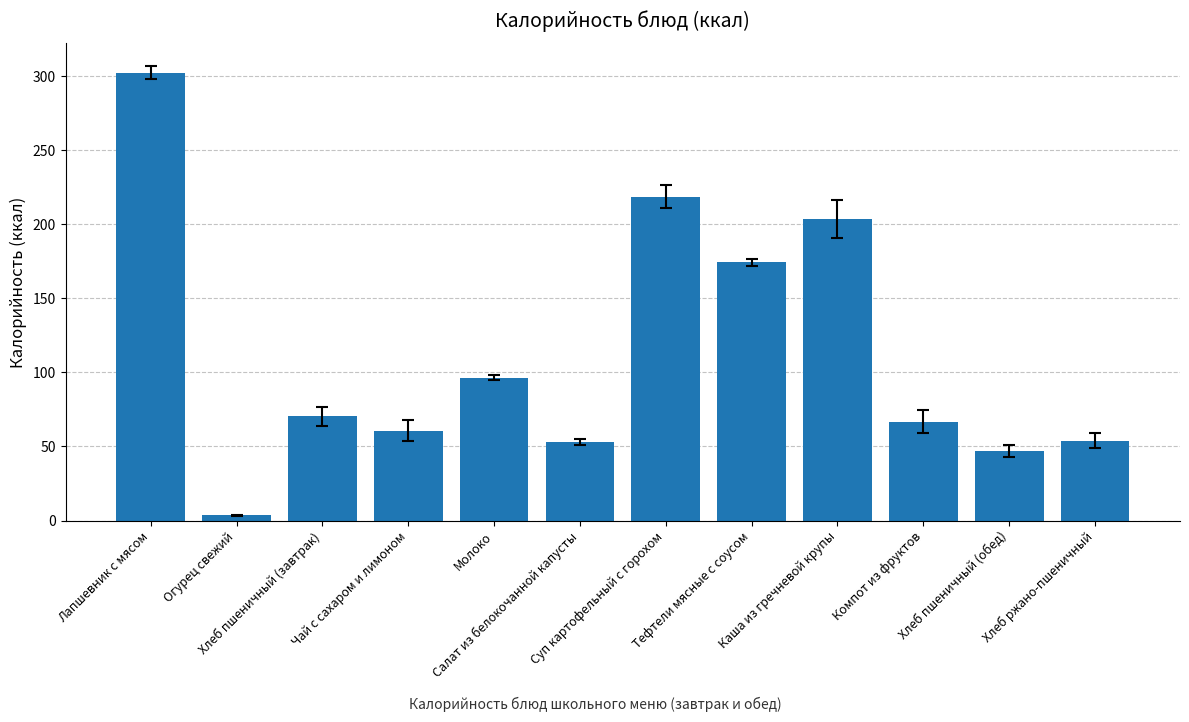

At which category does the chart reach its minimum across all series?

Огурец свежий